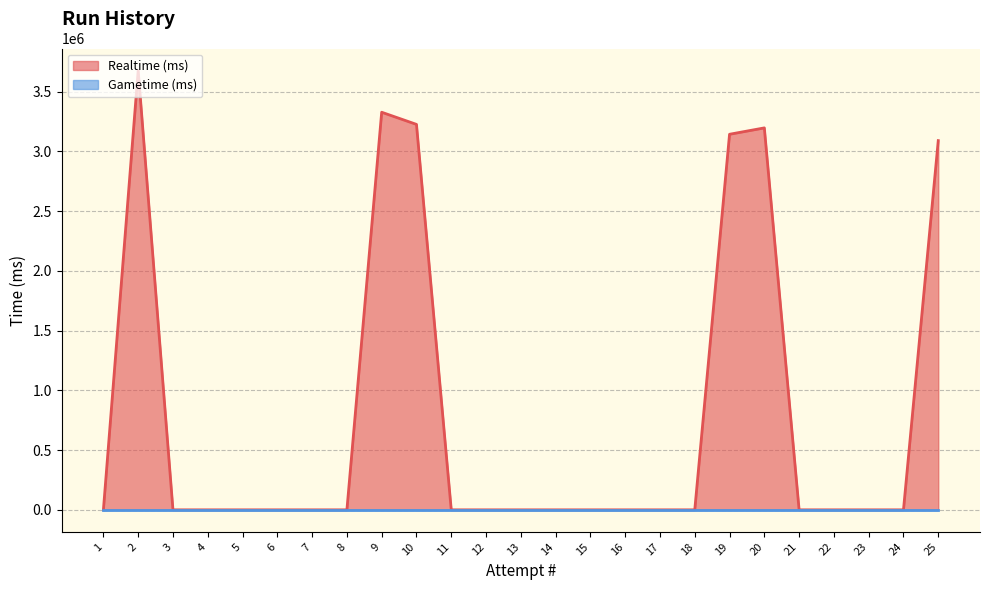

True or false: Gametime (ms) and Realtime (ms) intersect in this chart.

False